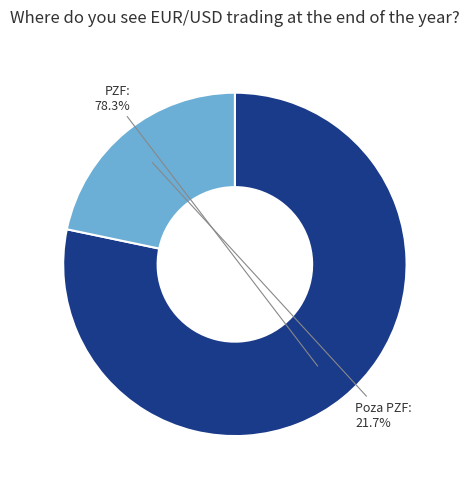

Does any single category account for the majority?

Yes